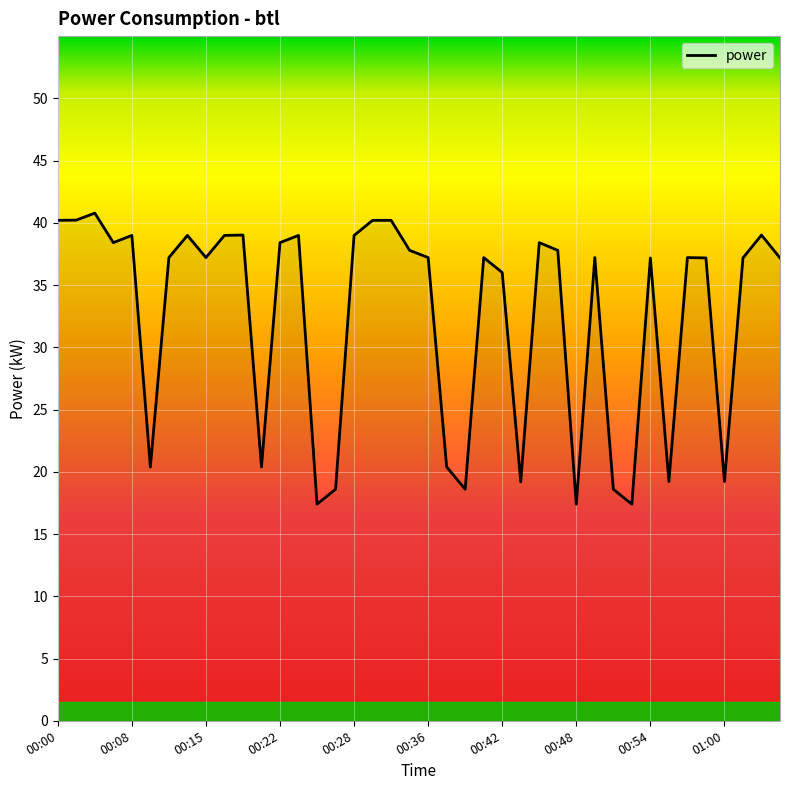

What is the maximum value shown in the chart?

40.8